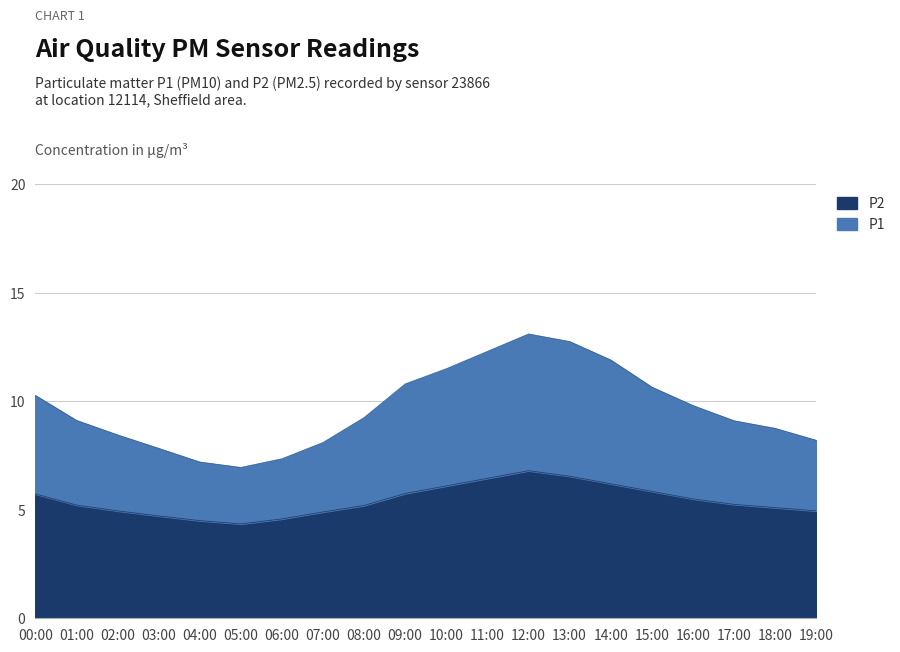

True or false: P1 and P2 intersect in this chart.

False